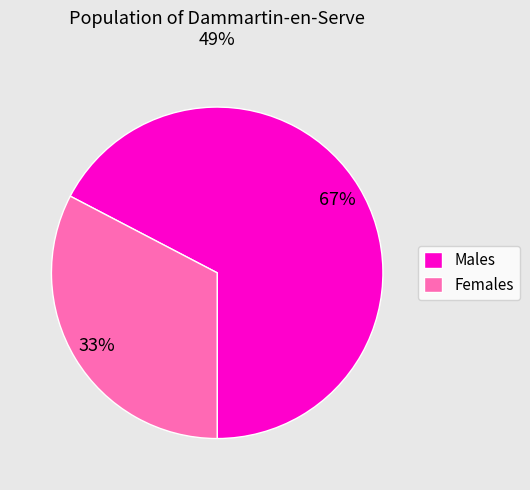

Which slice is the smallest?

Females